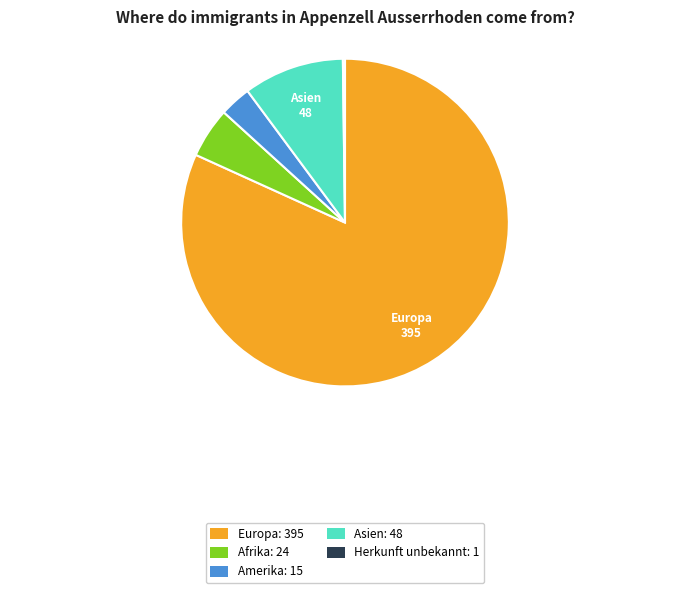

Do Amerika: 15 and Europa: 395 together represent more than half of the pie?

Yes